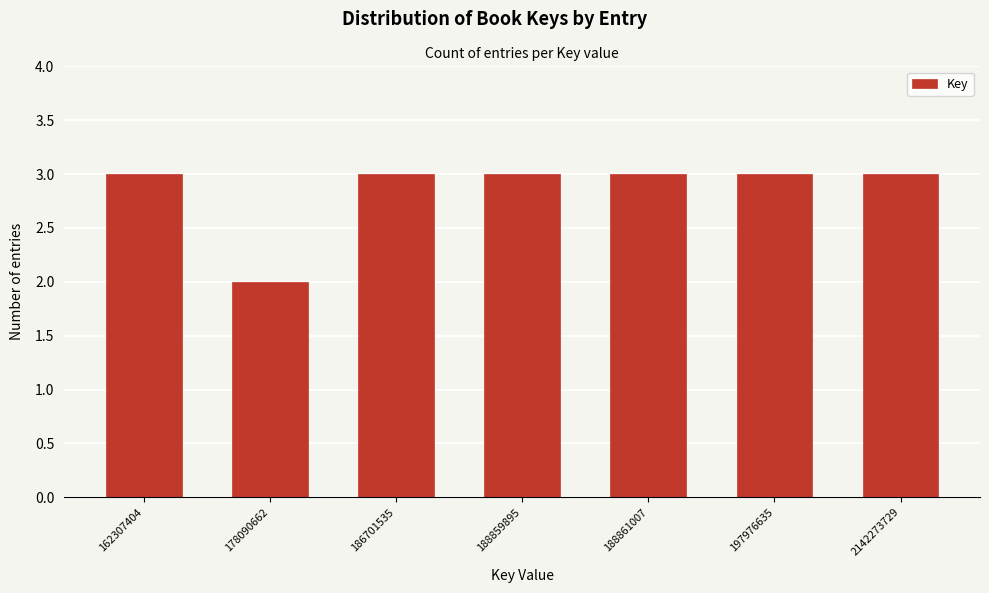

Reading left to right, transcribe all the data shown in this chart.

3	2	3	3	3	3	3